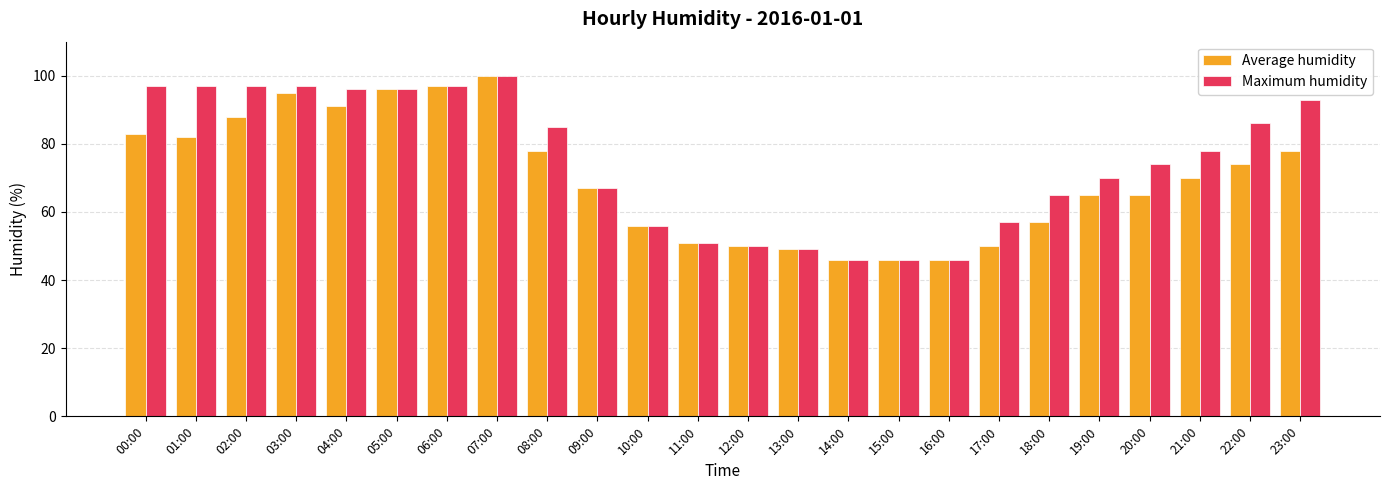

At which category is the sum across all series the highest?

07:00